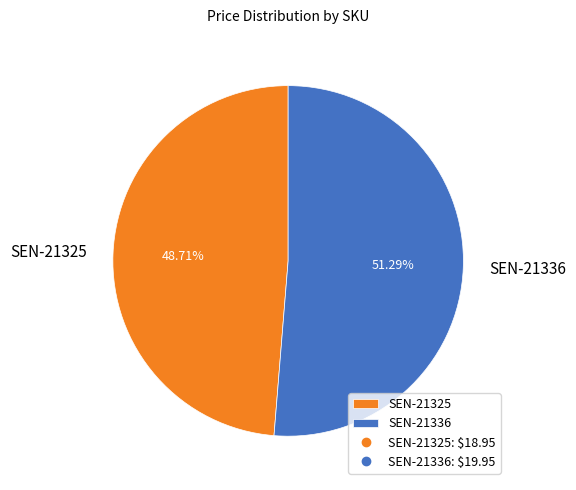

The SEN-21336 slice represents 51% of the pie. True or false?

True